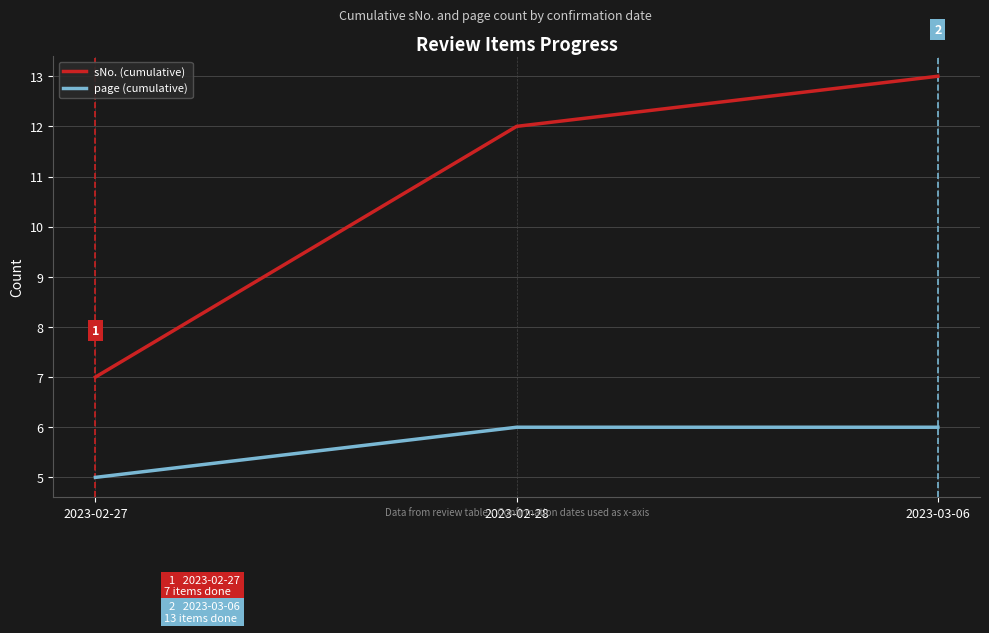

How many values in the page (cumulative) series are below 6?

1